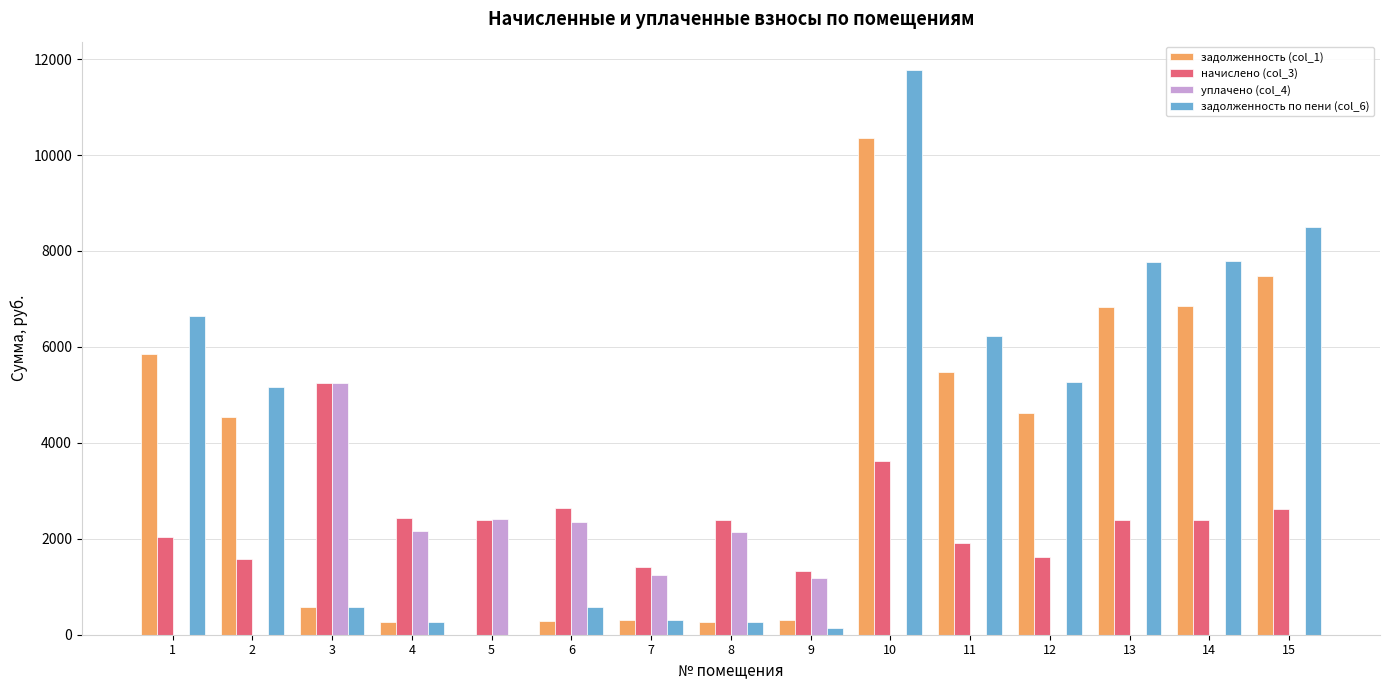

Is the value of задолженность (col_1) at 2 greater than the value of задолженность по пени (col_6) at 7?

Yes